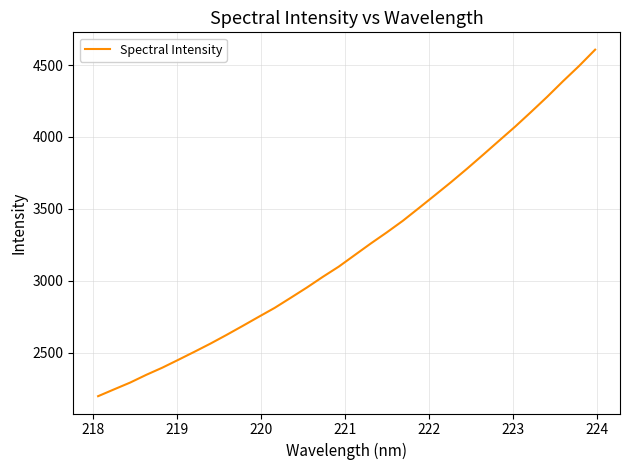

What is the smallest value displayed?

2197.4